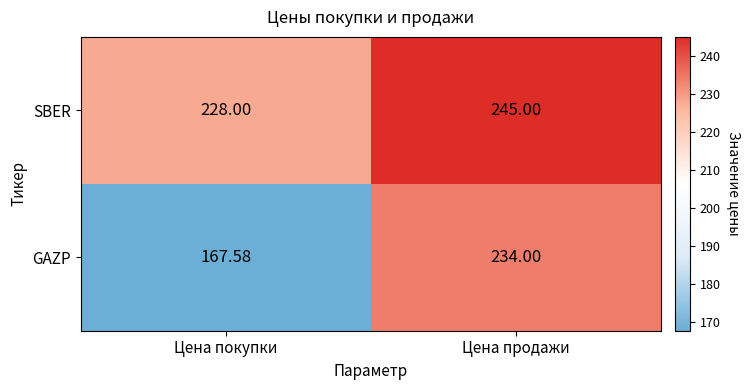

What is the difference between the highest and lowest values at Цена покупки?

60.4